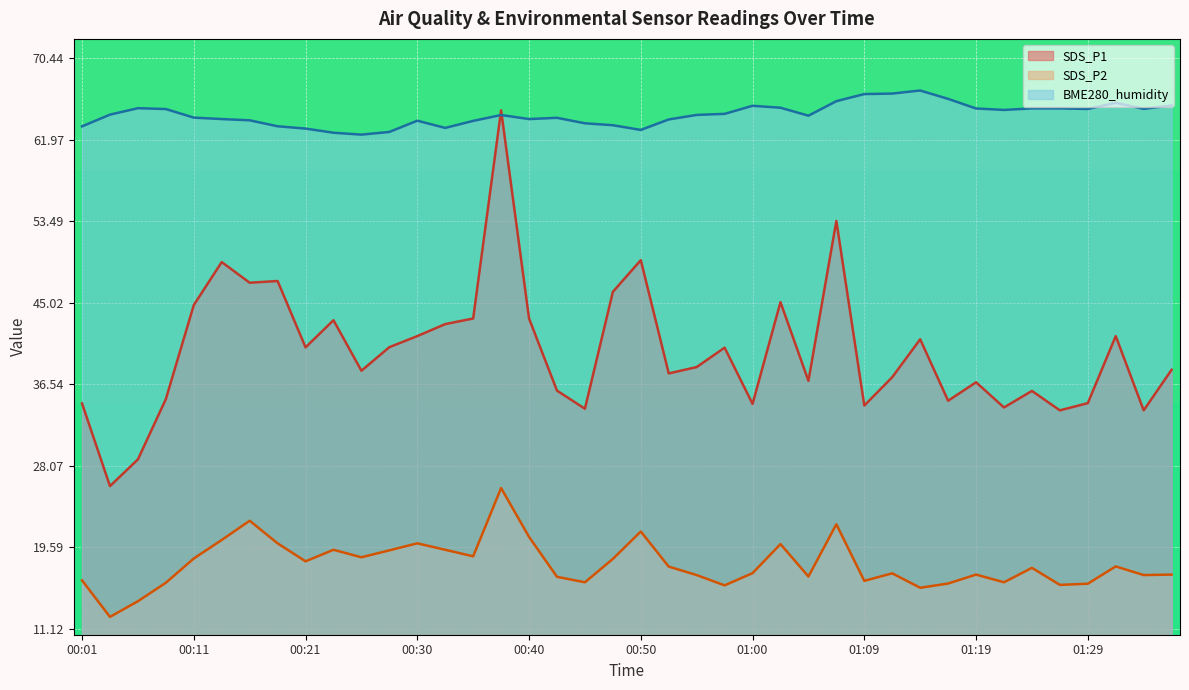

Between 00:43 and 01:07, which series saw the biggest shift?

SDS_P1